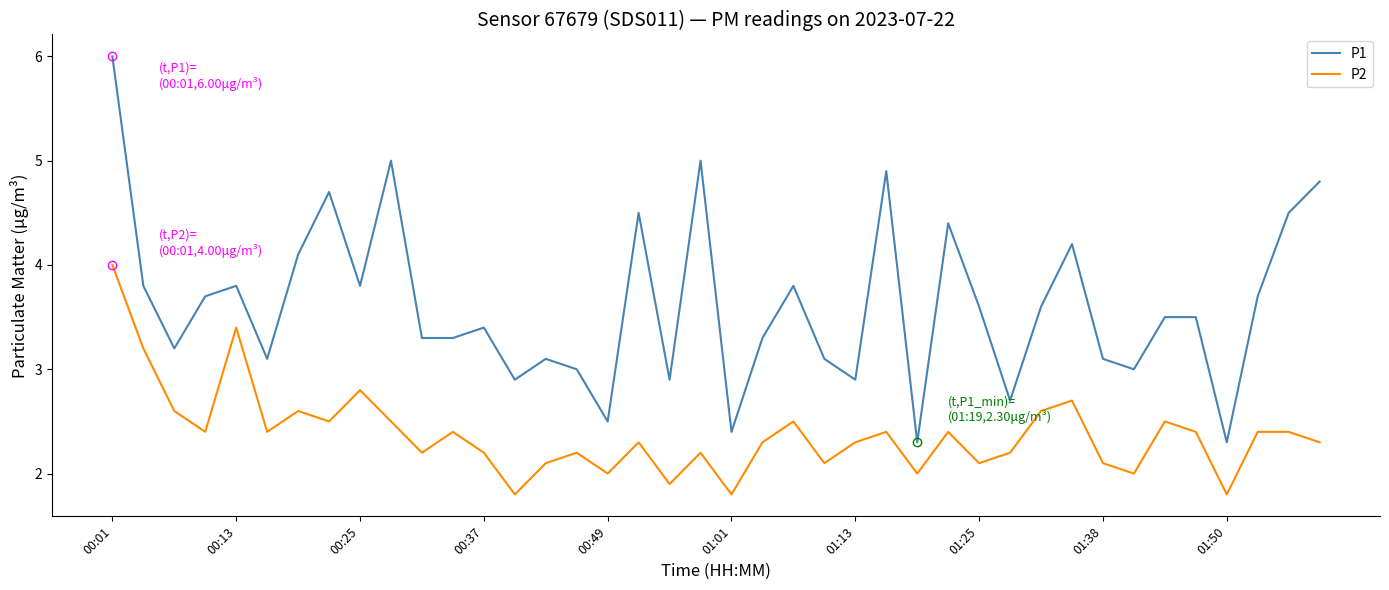

List the series in order of their peak value, highest first.

P1, P2